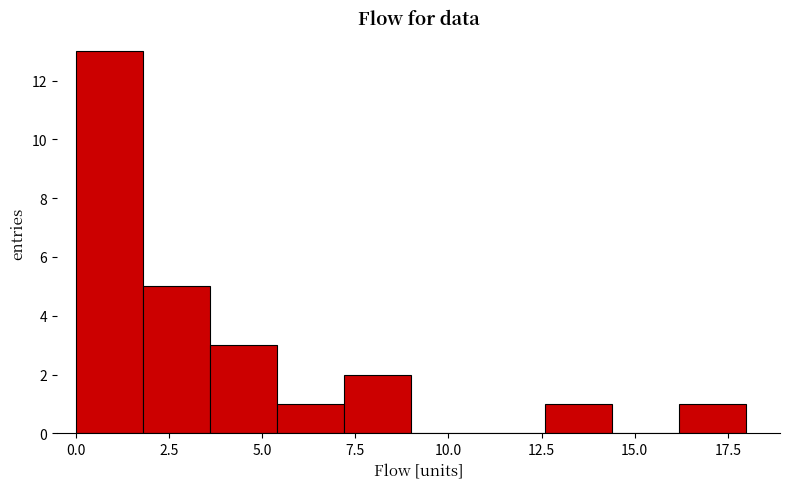

Around what value on the x-axis is the tallest bar? Give the approximate position of its centre, as read against the axis.

1.0